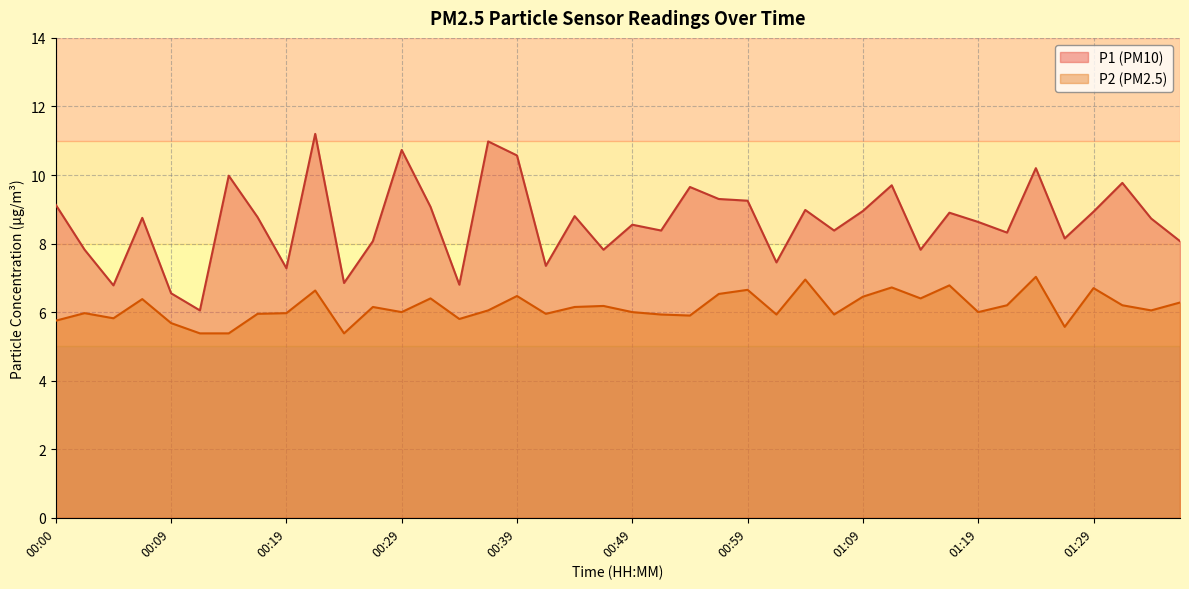

How many interior local valleys does the P1 series have?

13